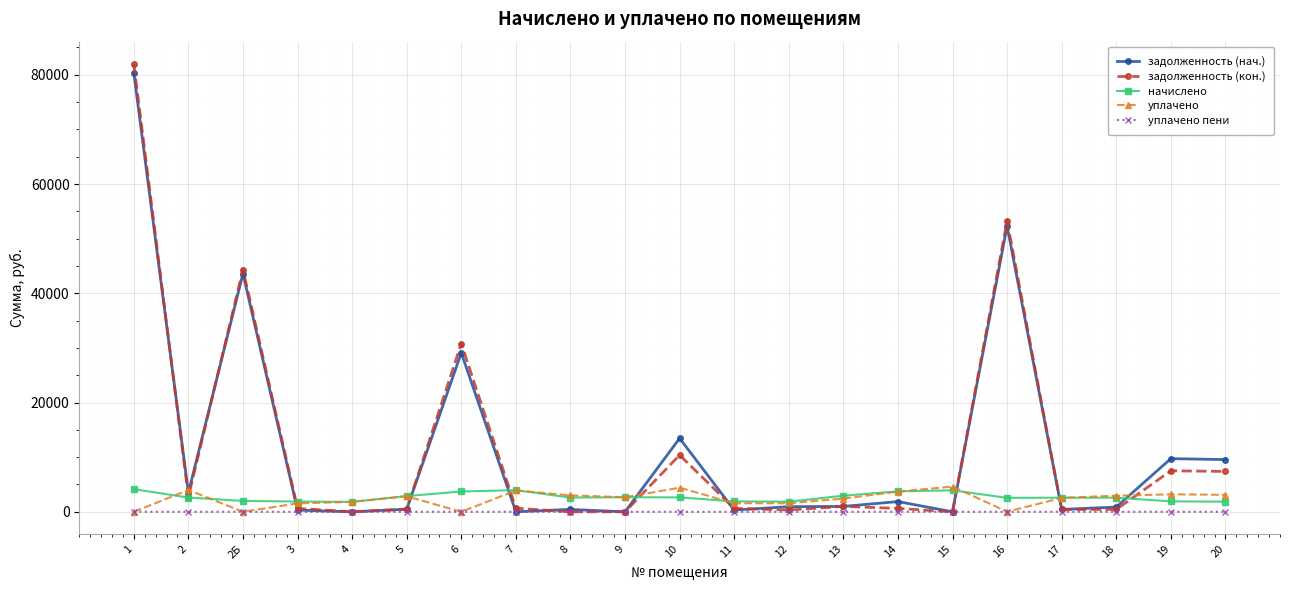

Which series has the widest spread of values?

задолженность (кон.)